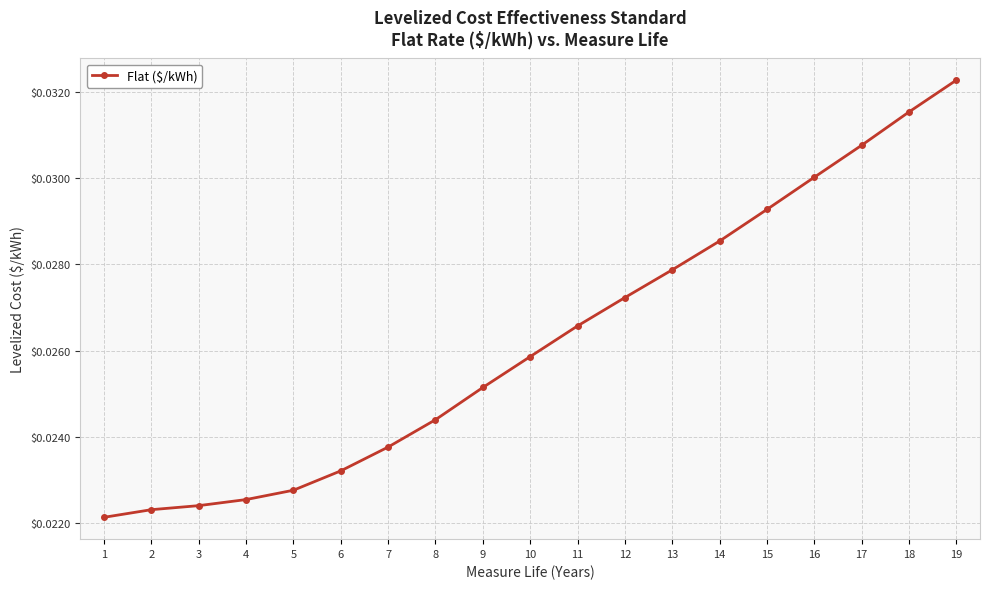

True or false: the data has more than 2 interior local peaks.

False